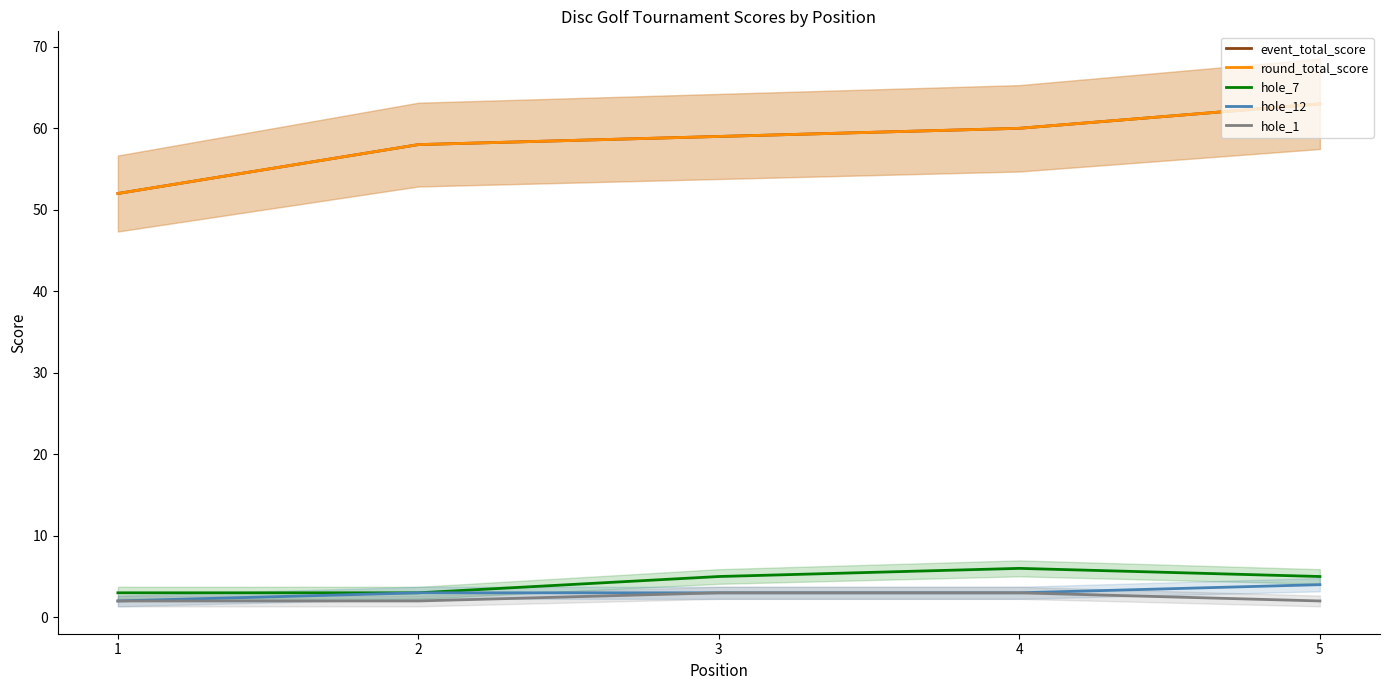

Reading left to right, list all the values displayed in this chart.

event_total_score: 1=52	2=58	3=59	4=60	5=63
round_total_score: 1=52	2=58	3=59	4=60	5=63
hole_7: 1=3	2=3	3=5	4=6	5=5
hole_12: 1=2	2=3	3=3	4=3	5=4
hole_1: 1=2	2=2	3=3	4=3	5=2